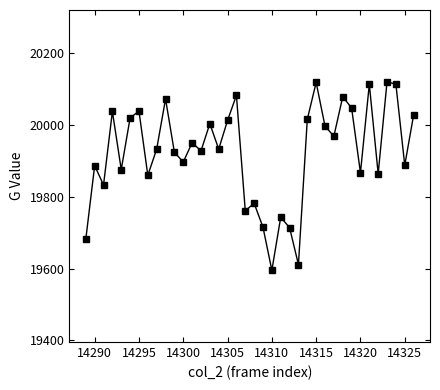

Does the chart display data point markers on the line(s)?

Yes